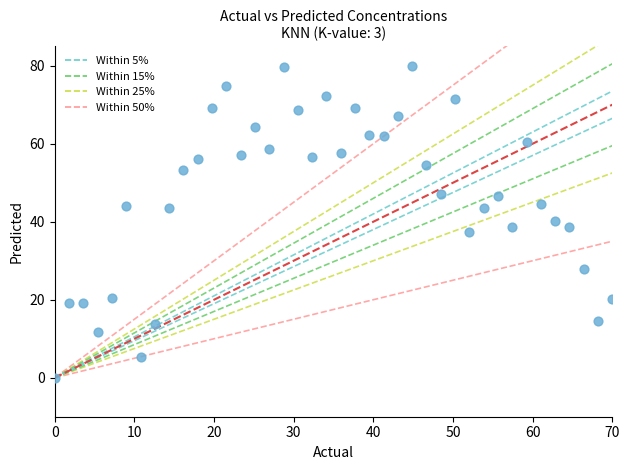

What is the range of X values (max minus min)?

70.0